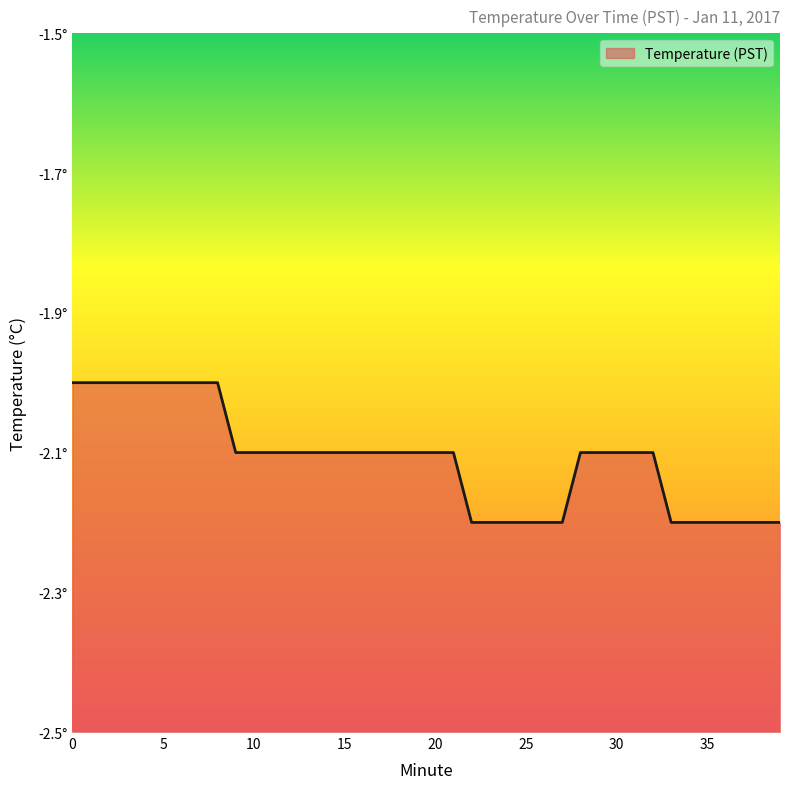

What is the approximate value at 3?

-2.0